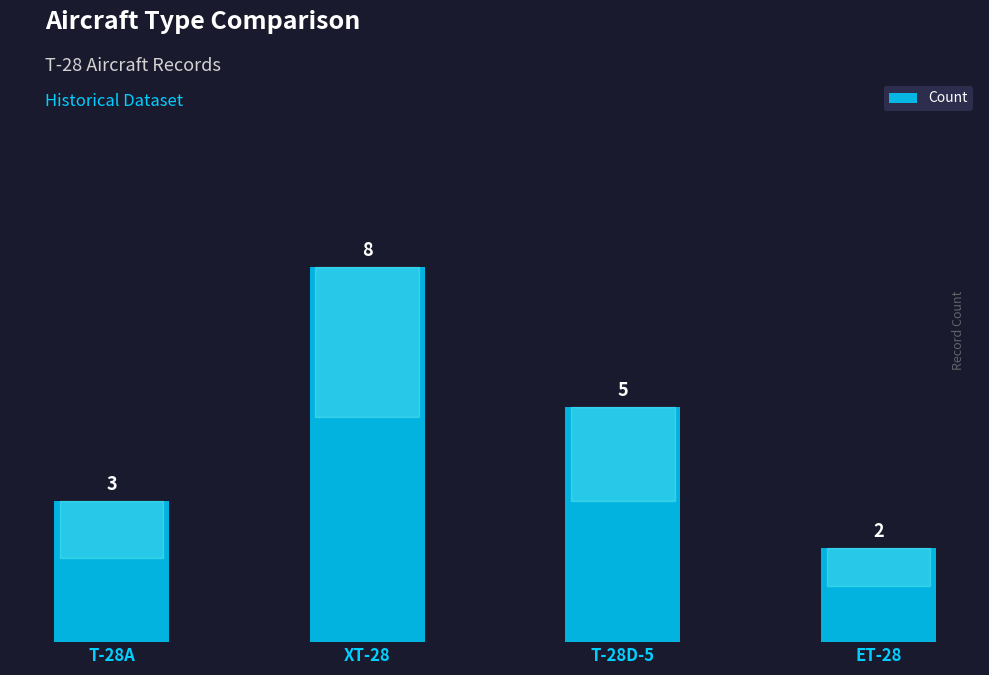

What is the sum of all values?

18